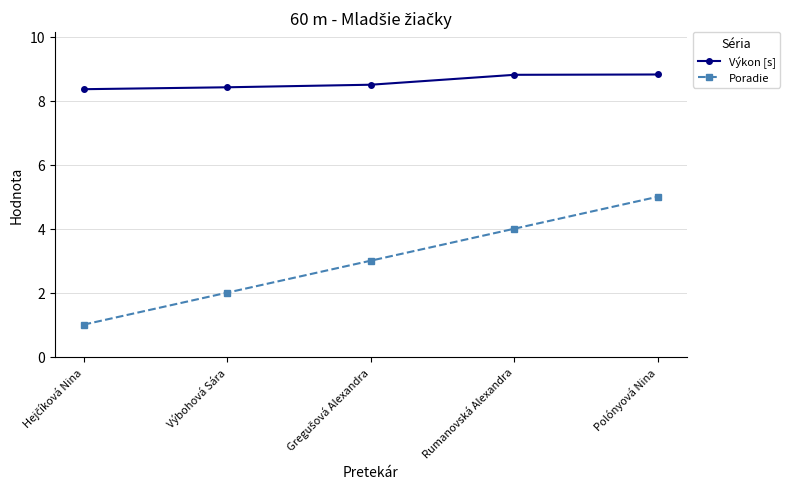

Does the chart have visible grid lines?

Yes